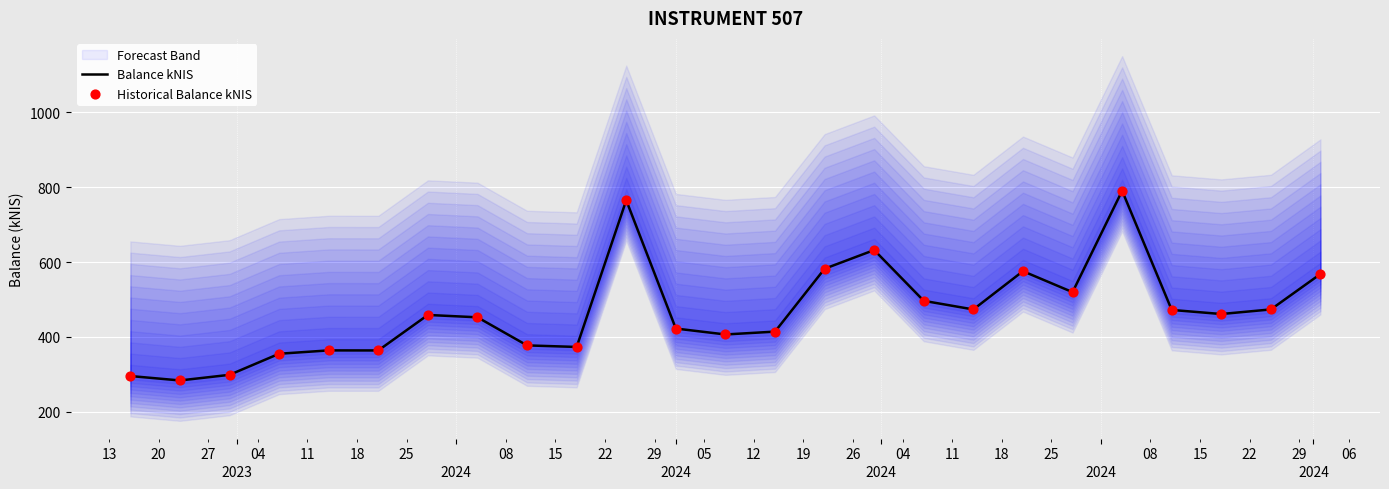

At how many categories does at least one series exceed 450?

14